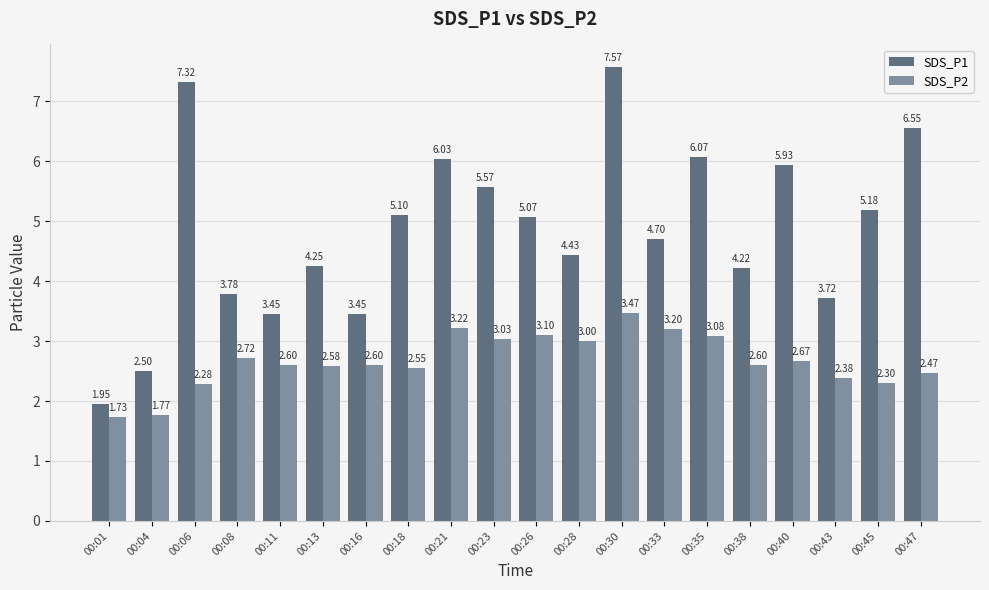

What is the total value across all series at 00:40?

8.6